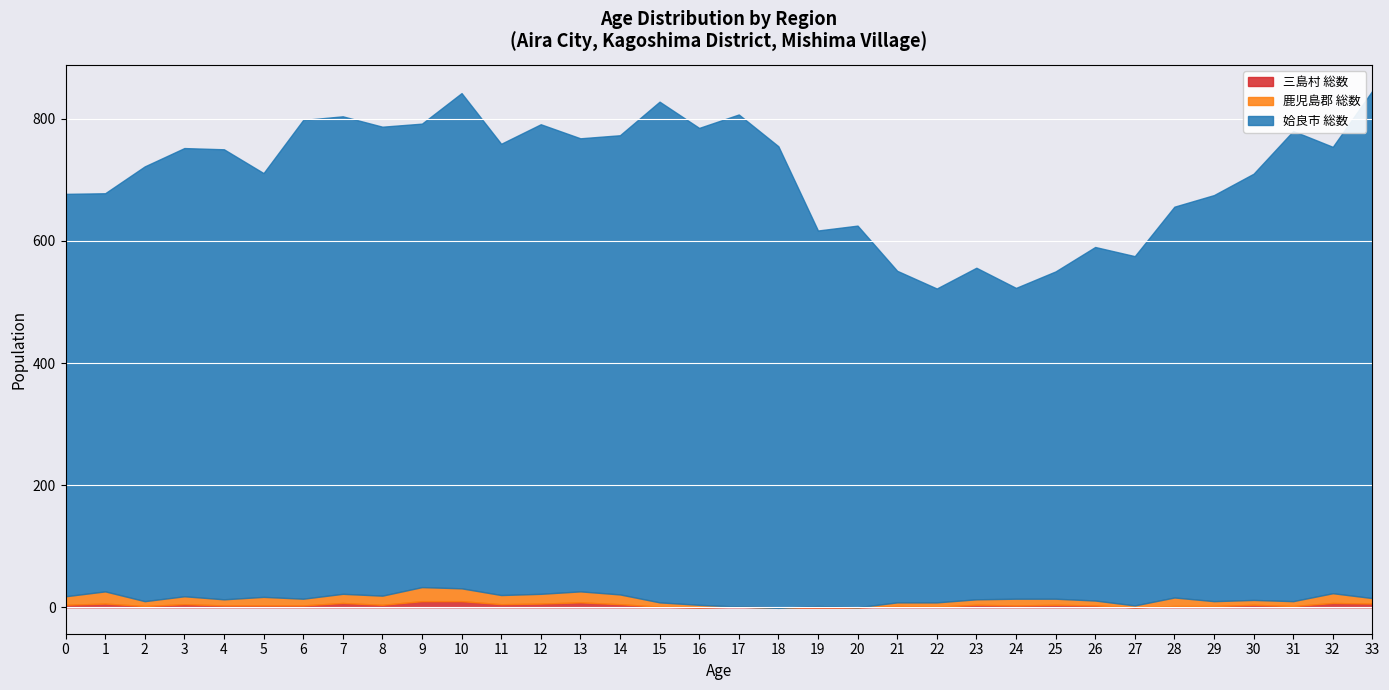

Does the chart display data point markers on the line(s)?

No